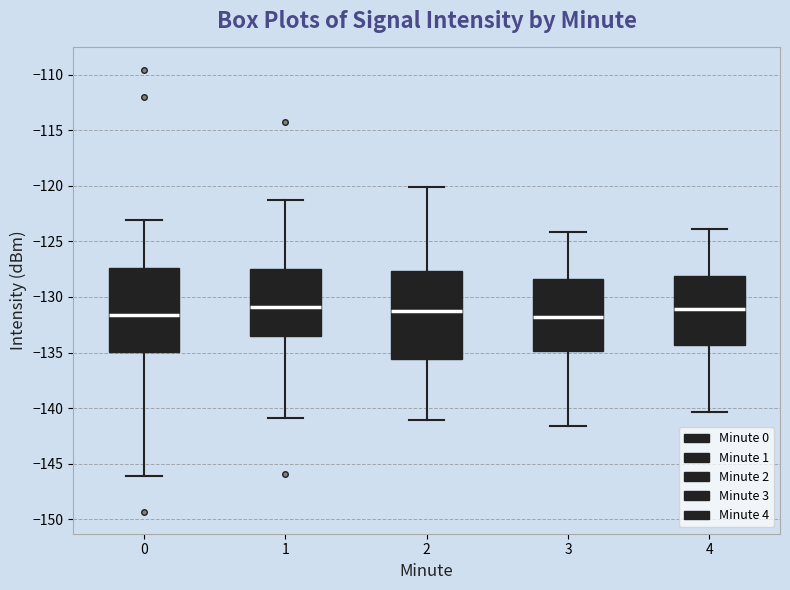

Reading left to right, read every box against the y-axis: the position of its median line, the range the box covers, and the ends of its whiskers. The values are not printed on the chart, so give them approximately, as read against the axis.

0: median -131.5, box -135.0 to -127.5, whiskers -146.0 to -123.0
1: median -131.0, box -133.5 to -127.5, whiskers -141.0 to -121.0
2: median -131.5, box -135.5 to -127.5, whiskers -141.0 to -120.0
3: median -132.0, box -135.0 to -128.5, whiskers -141.5 to -124.0
4: median -131.0, box -134.5 to -128.0, whiskers -140.5 to -124.0